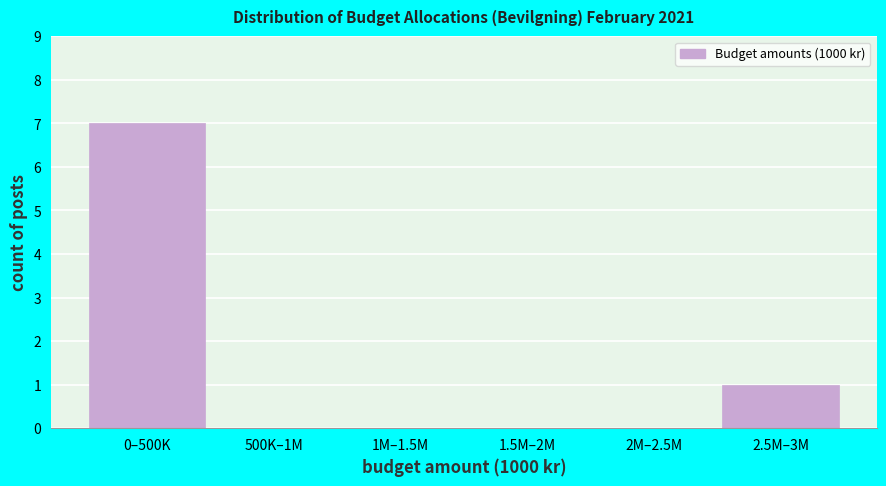

Reading left to right, transcribe all the data shown in this chart.

0–500K=7	500K–1M=0	1M–1.5M=0	1.5M–2M=0	2M–2.5M=0	2.5M–3M=1